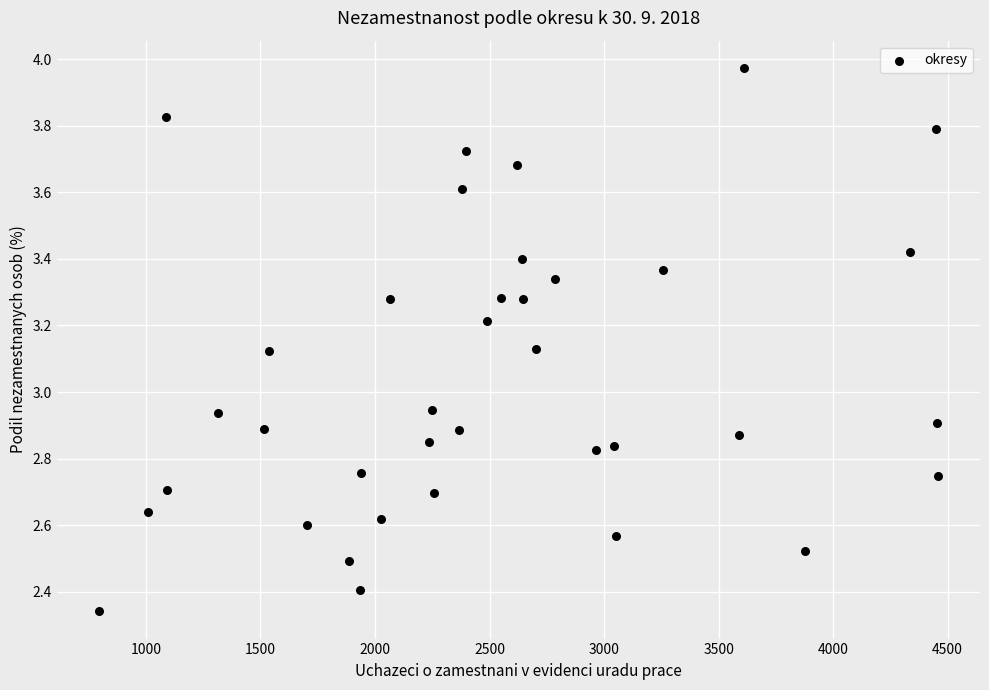

What is the range of Y values (max minus min)?

1.6